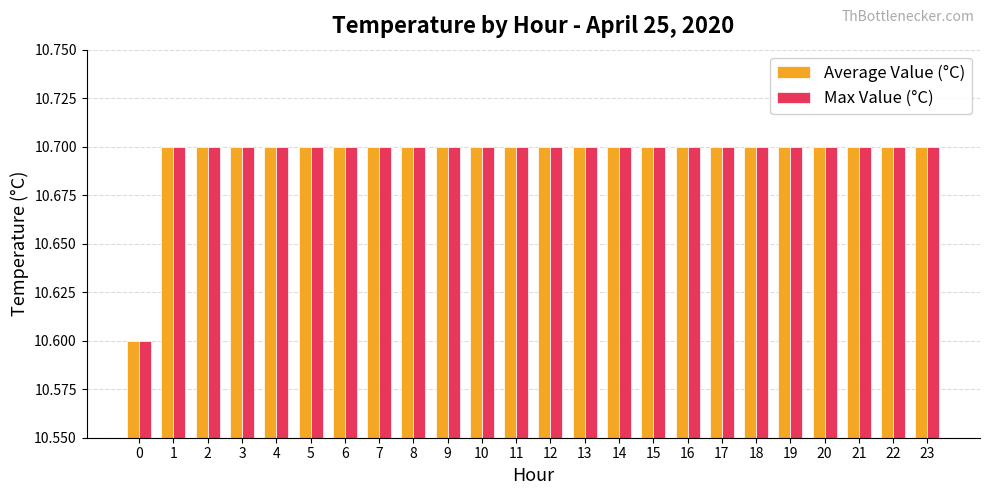

What is the total value across all series at 9?

21.4